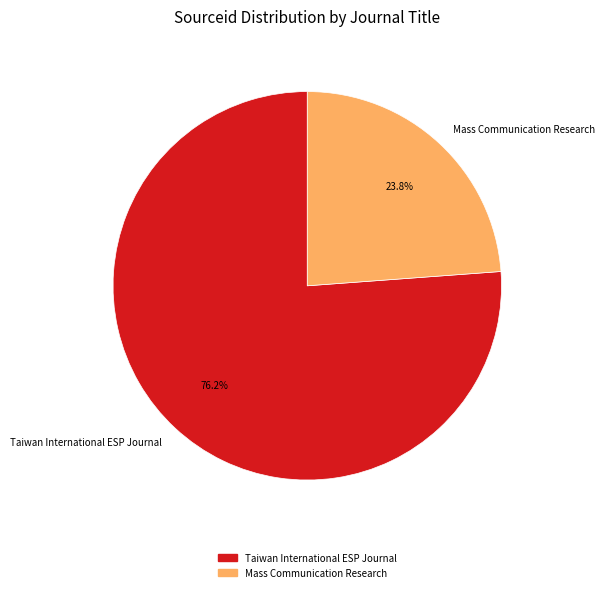

Which category has the biggest portion of the pie?

Taiwan International ESP Journal